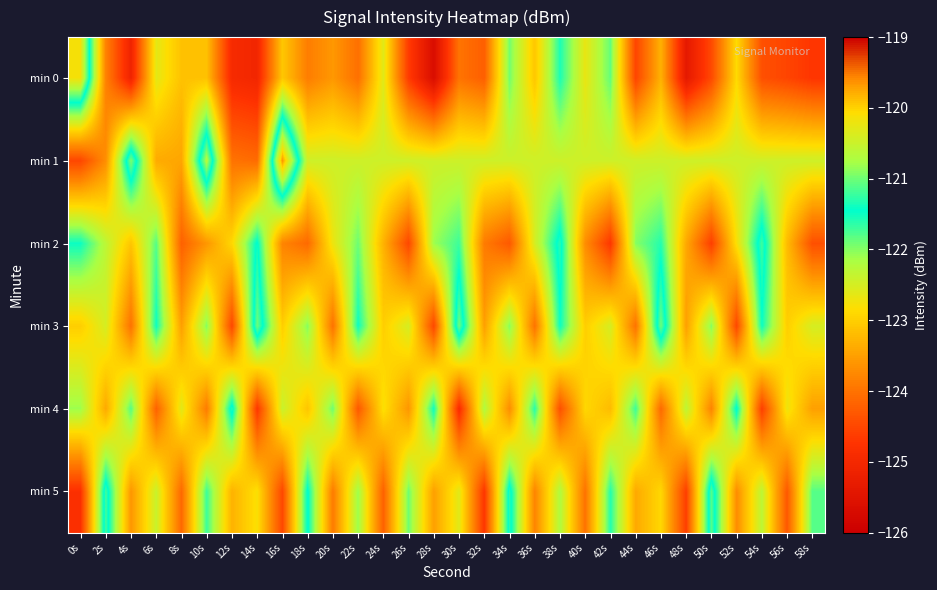

At which category is the sum across all series the highest?

38s